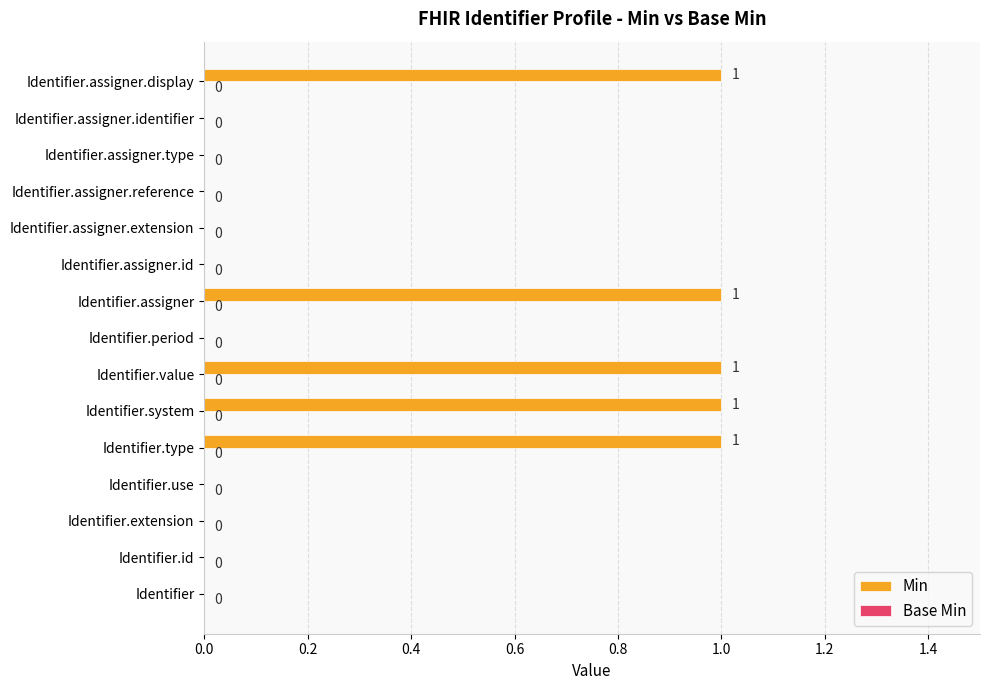

What is the change in value from Identifier to Identifier.value?

+1